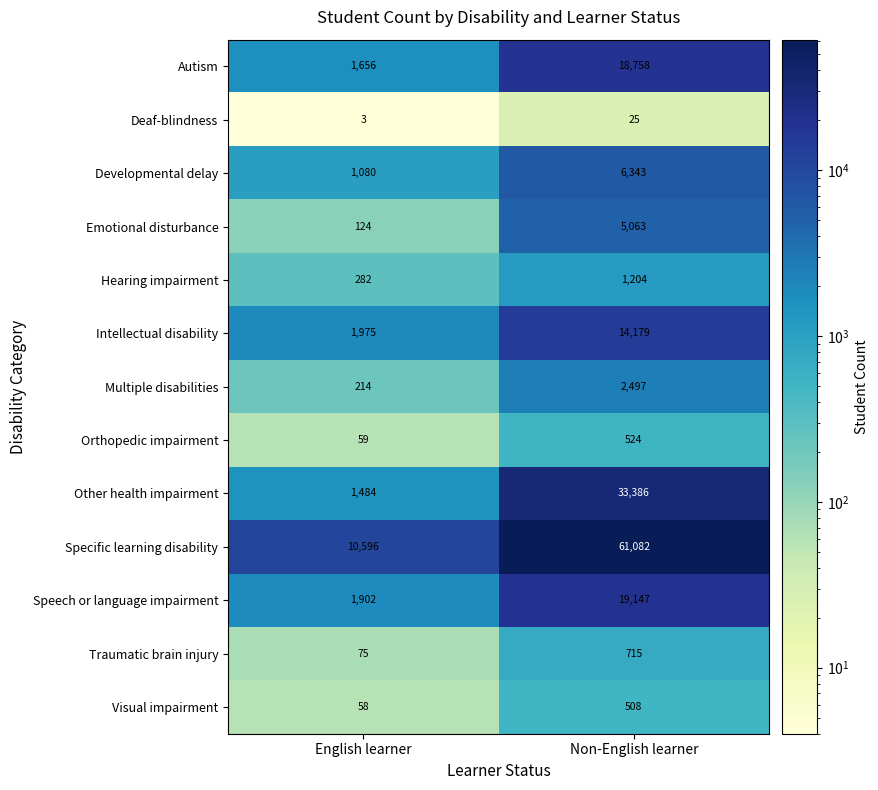

Reading left to right, list all the values displayed in this chart.

Autism: 1656	18758
Deaf-blindness: 3	25
Developmental delay: 1080	6343
Emotional disturbance: 124	5063
Hearing impairment: 282	1204
Intellectual disability: 1975	14179
Multiple disabilities: 214	2497
Orthopedic impairment: 59	524
Other health impairment: 1484	33386
Specific learning disability: 10596	61082
Speech or language impairment: 1902	19147
Traumatic brain injury: 75	715
Visual impairment: 58	508